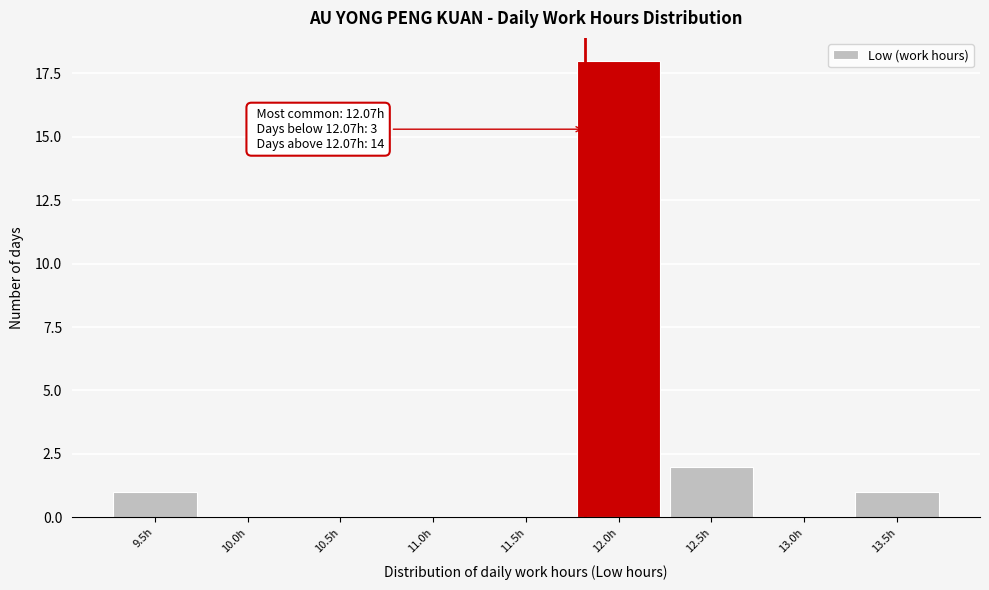

Reading left to right, what are all the values shown in this chart?

9.5h=1	10.0h=0	10.5h=0	11.0h=0	11.5h=0	12.0h=18	12.5h=2	13.0h=0	13.5h=1